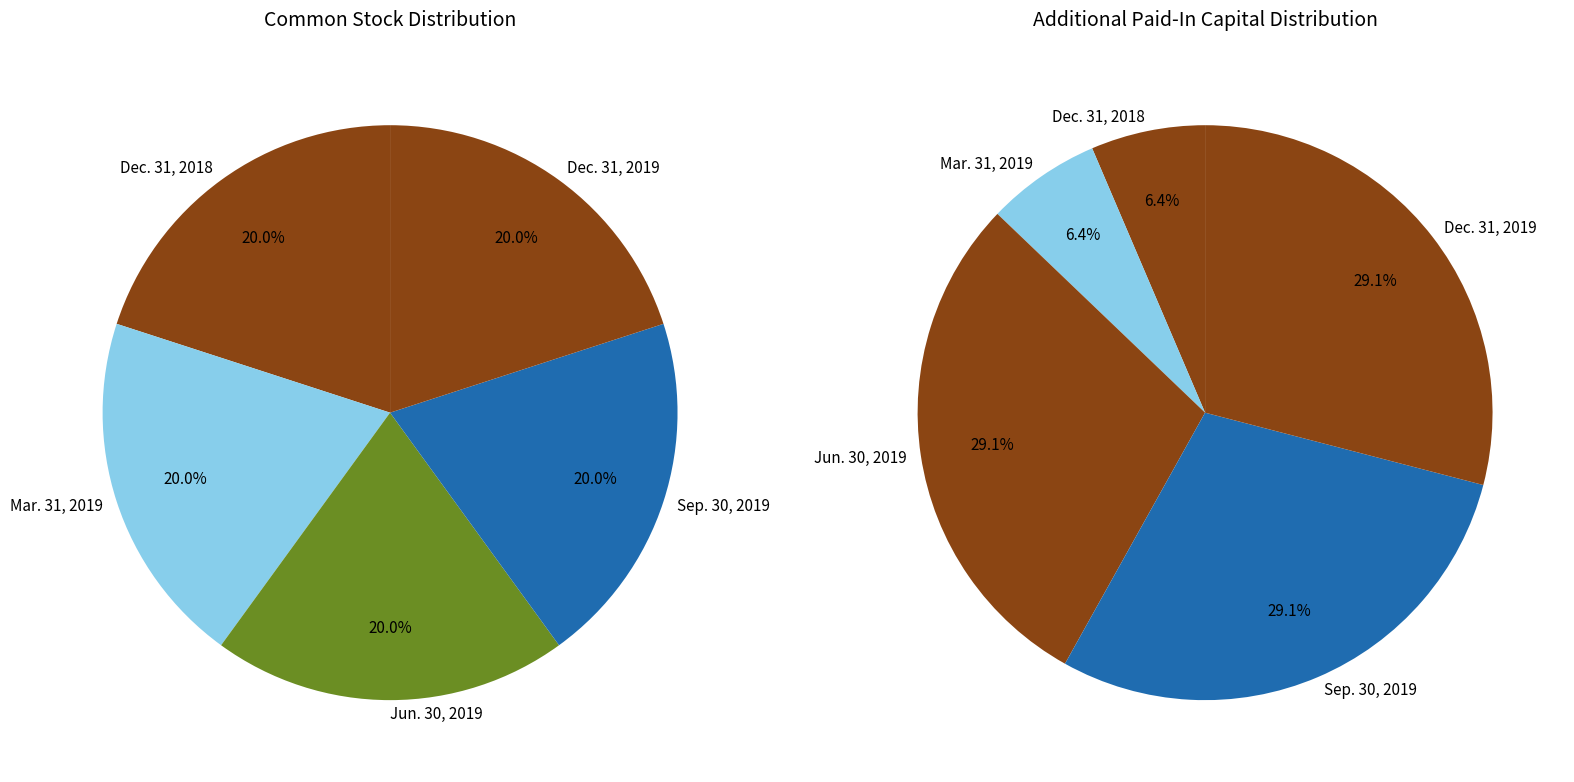

How much of the chart is everything except Dec. 31, 2018?

80.0%